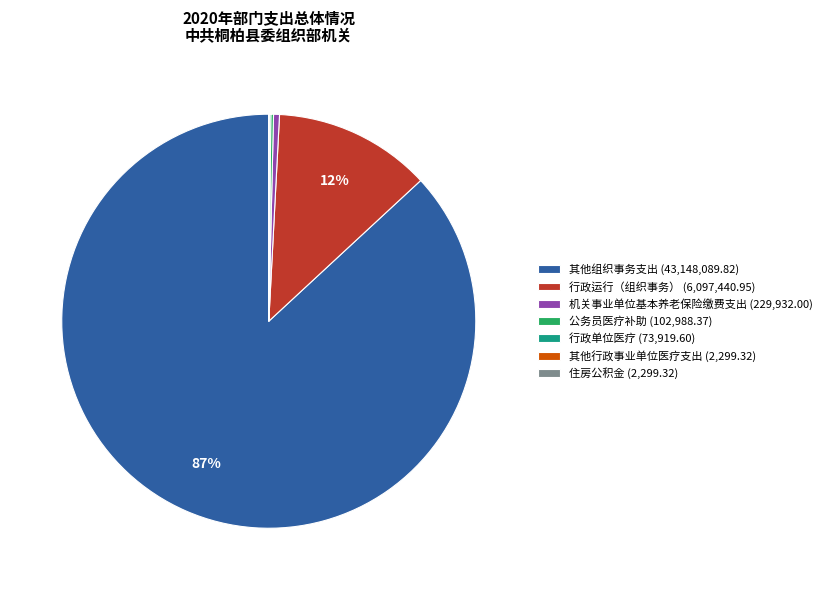

Which category accounts for the majority?

其他组织事务支出